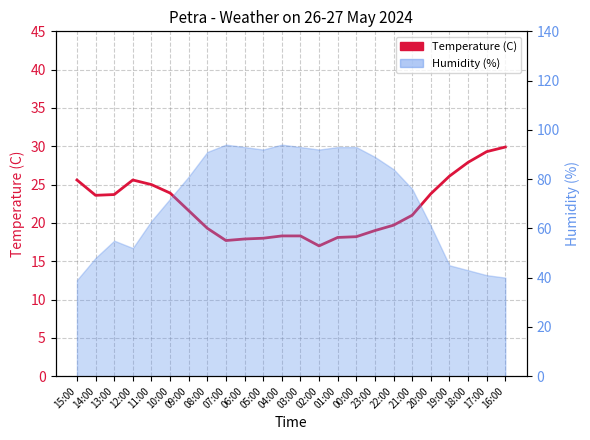

What is the value of the 22nd point from the left?

27.9